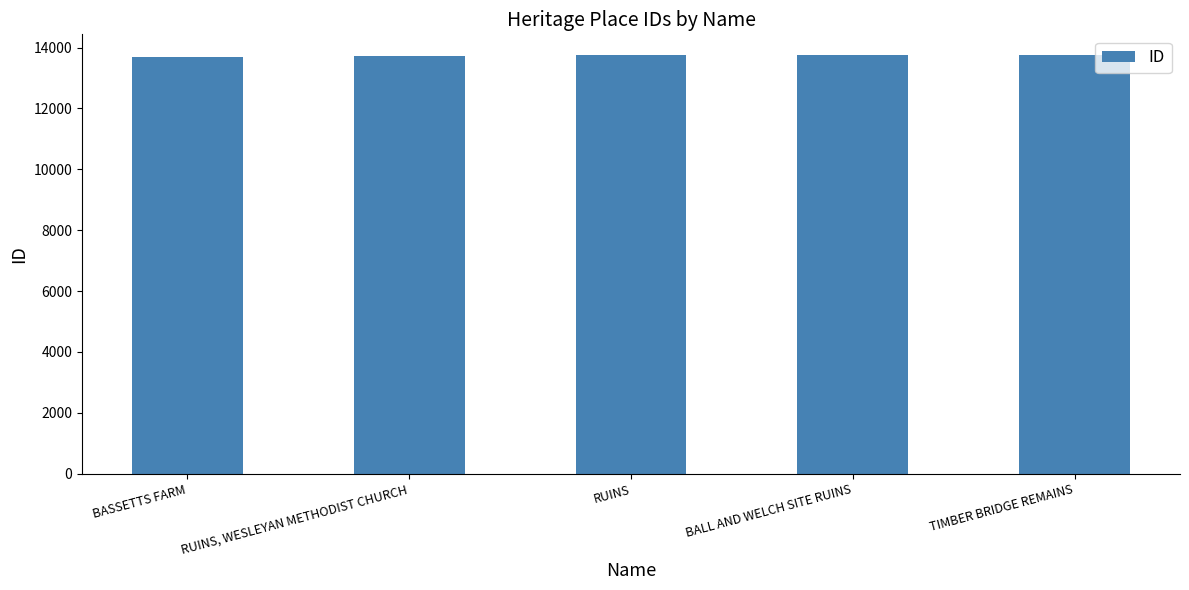

Does the chart contain stacked bars?

No